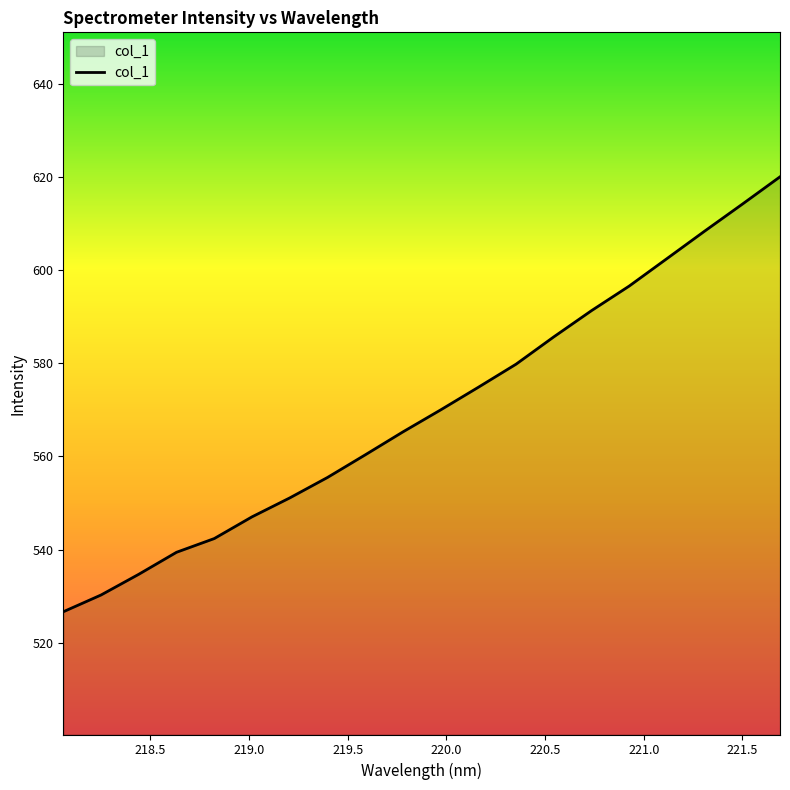

What is the smallest value displayed?

526.7